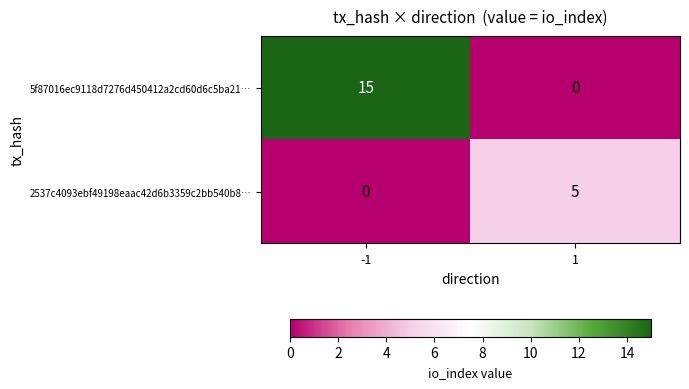

Reading left to right, extract all data points from this chart.

5f87016ec9118d7276d450412a2cd60d6c5ba21…: 15	0
2537c4093ebf49198eaac42d6b3359c2bb540b8…: 0	5